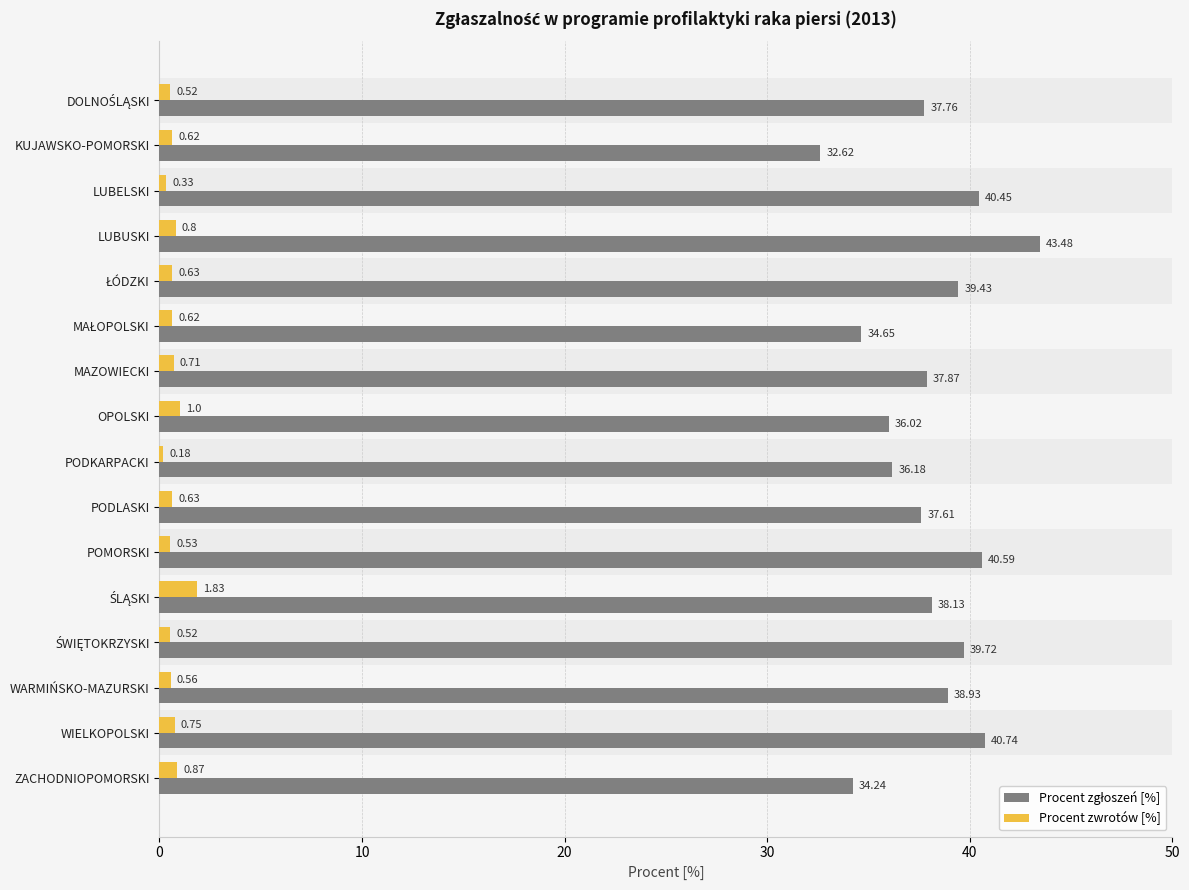

Where is Procent zwrotów [%] nearest to the value 1?

OPOLSKI